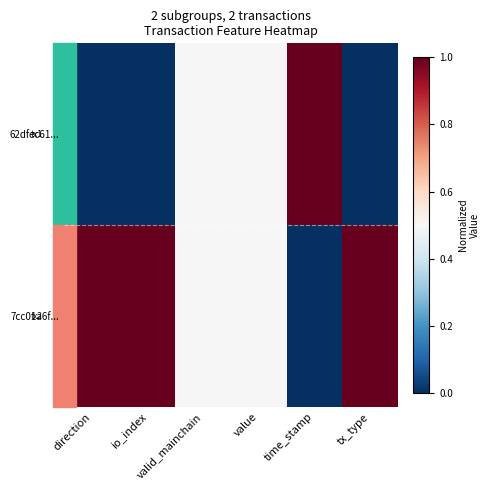

Between time_stamp and value, which is larger?

time_stamp